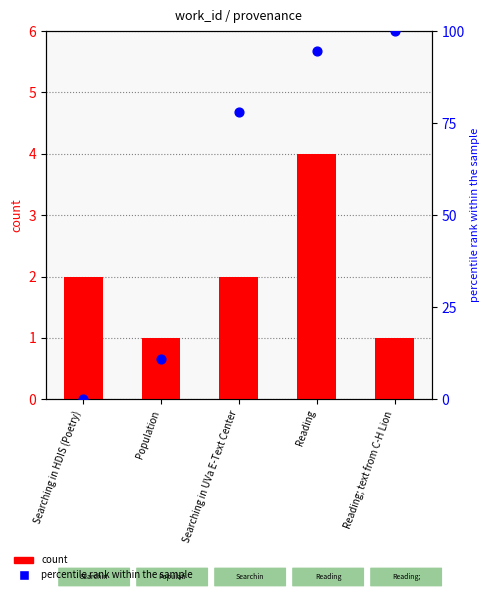

Which series contains the lowest Y value?

percentile rank within the sample